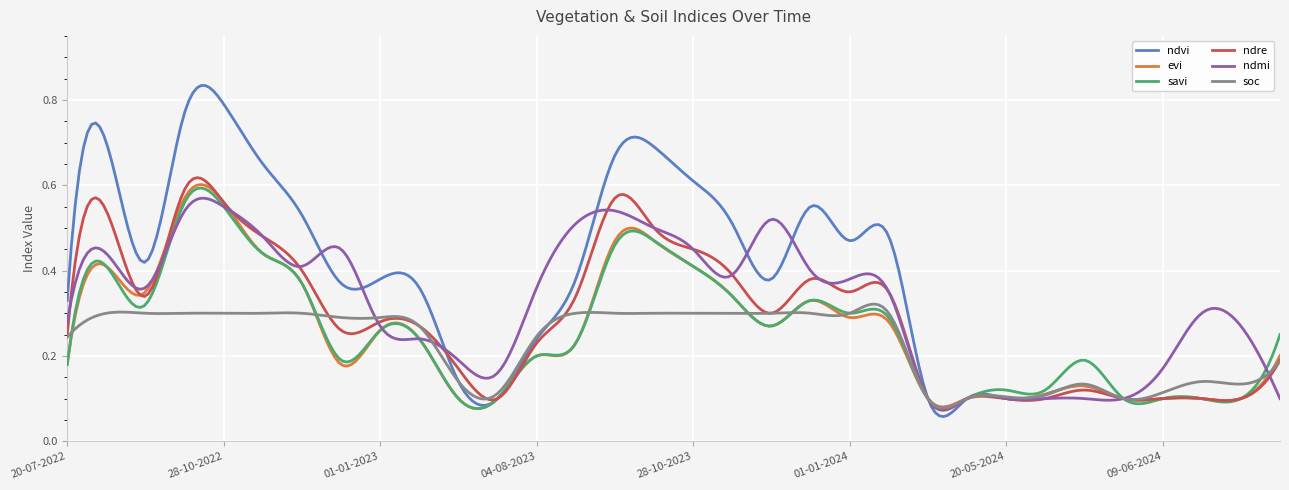

Does the chart display data point markers on the line(s)?

No